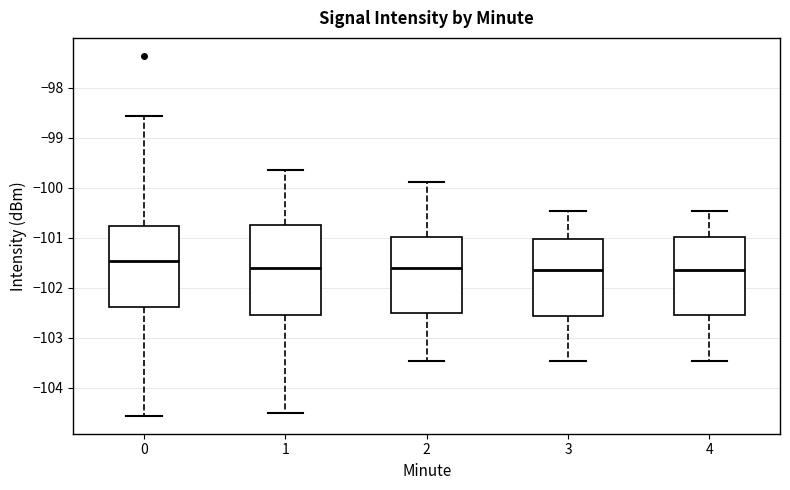

Where is the lower edge of the box at x = 0 on the y-axis? The values are not printed on the chart, so give them approximately, as read against the axis.

-102.4